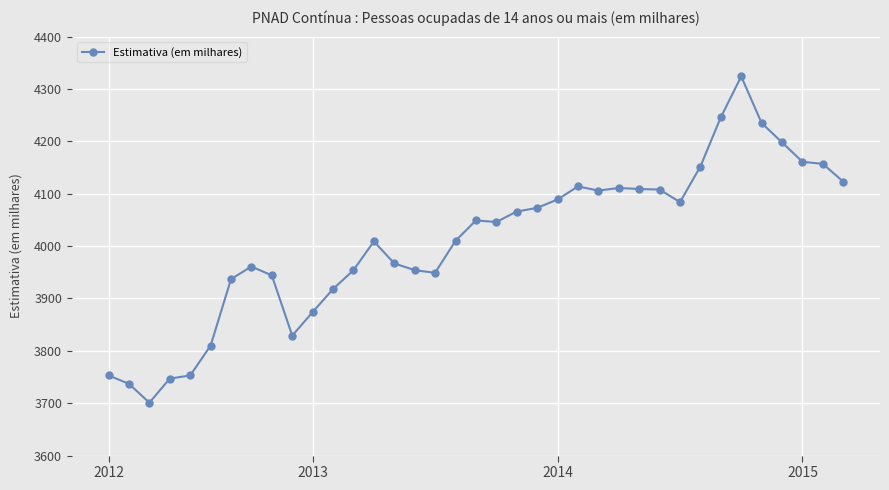

What is the difference between the maximum and minimum values?

623